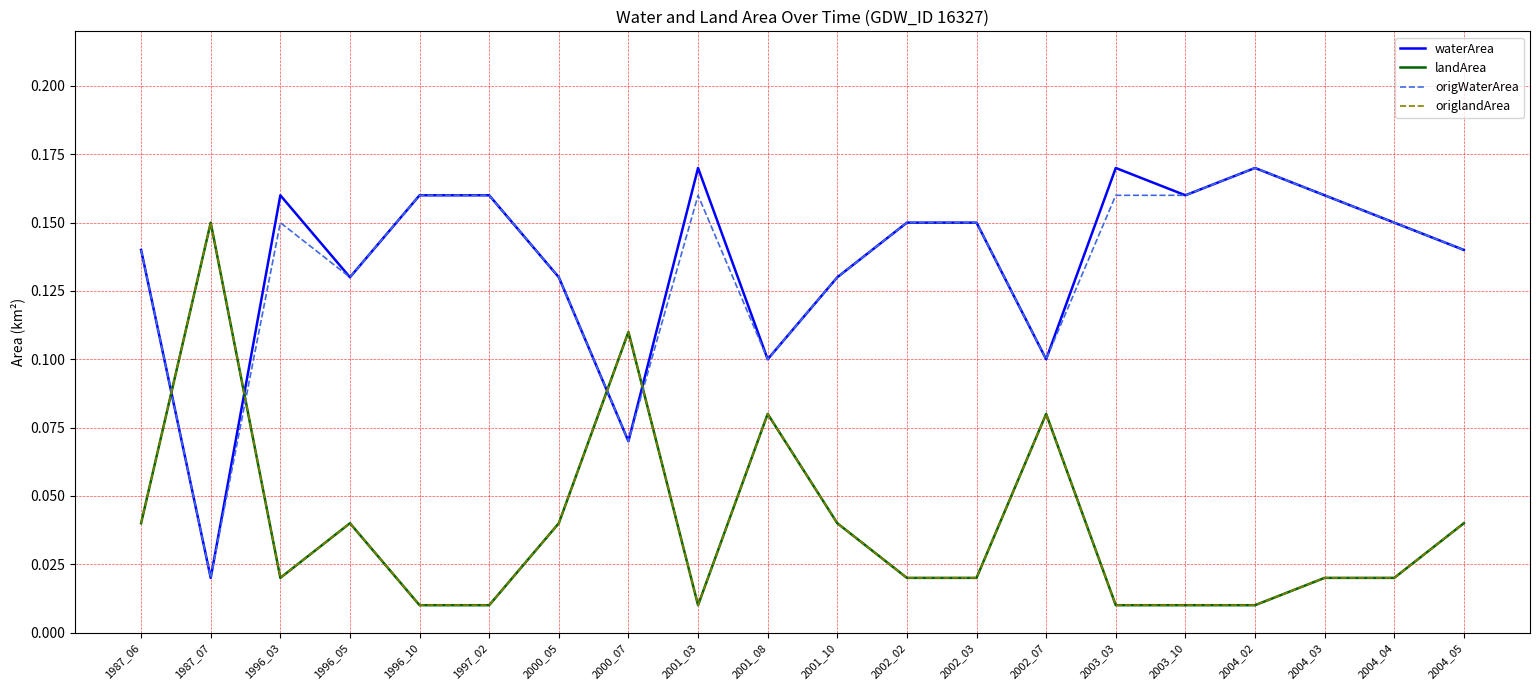

Does the chart display data point markers on the line(s)?

No